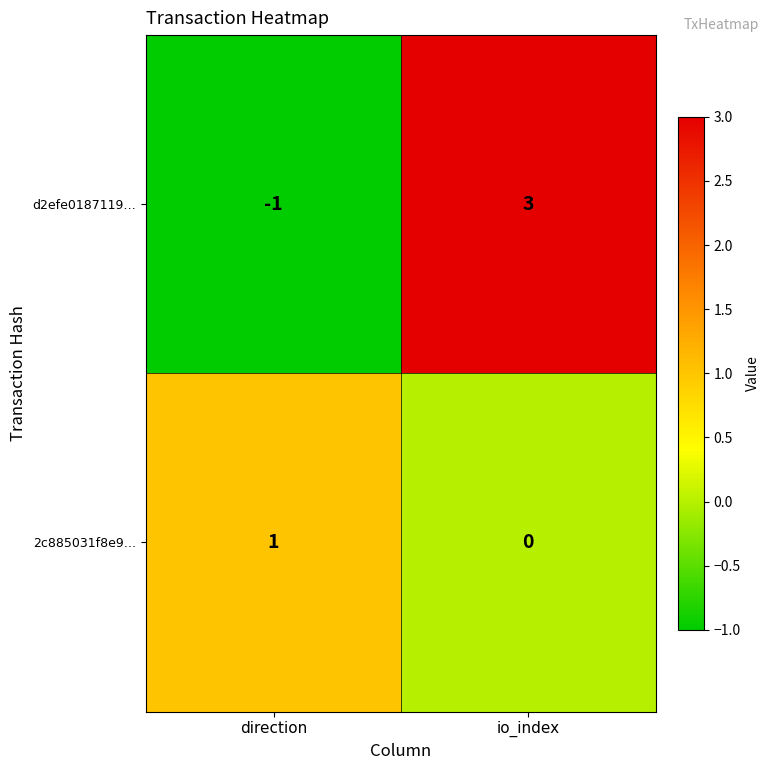

True or false: 2c885031f8e9… has a value of 1 at direction.

True